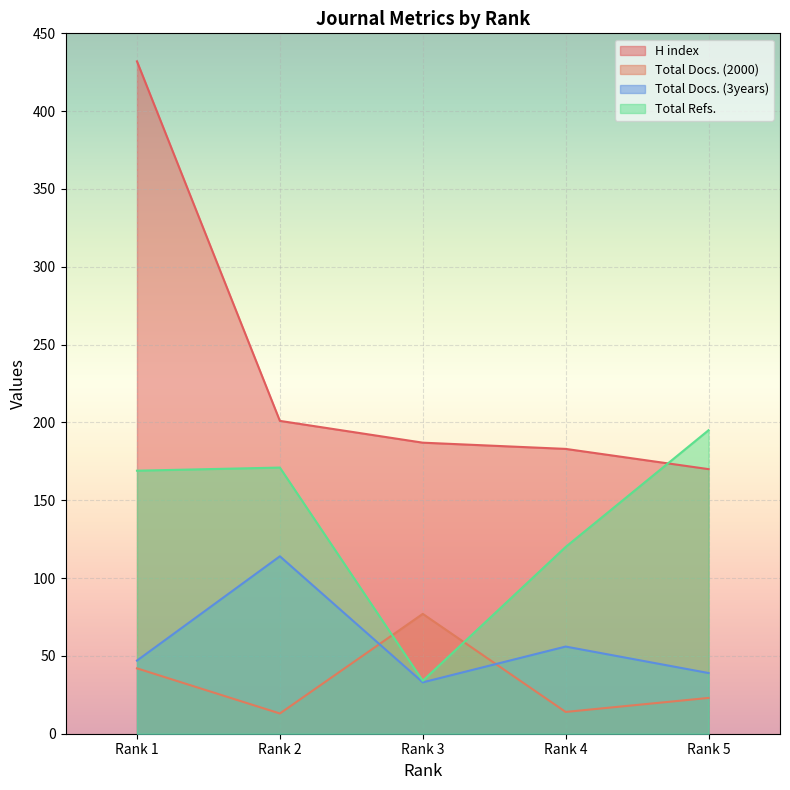

The value of Total Docs. (3years) at Rank 5 is 55. True or false?

False